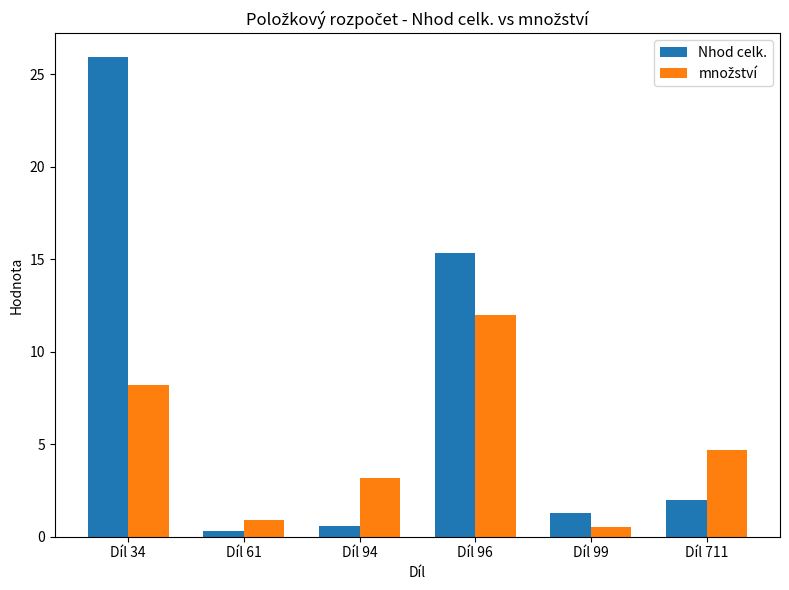

What is the average value of the Nhod celk. series?

7.6